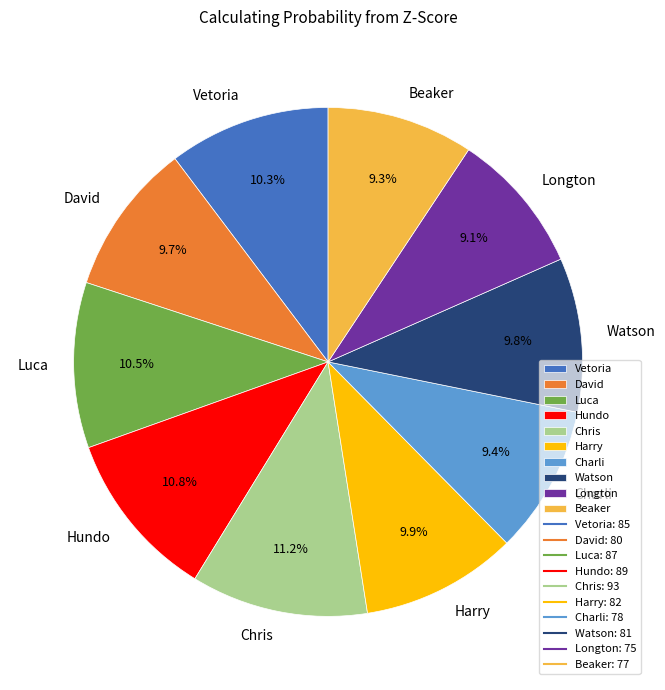

Is there a majority slice in this chart?

No